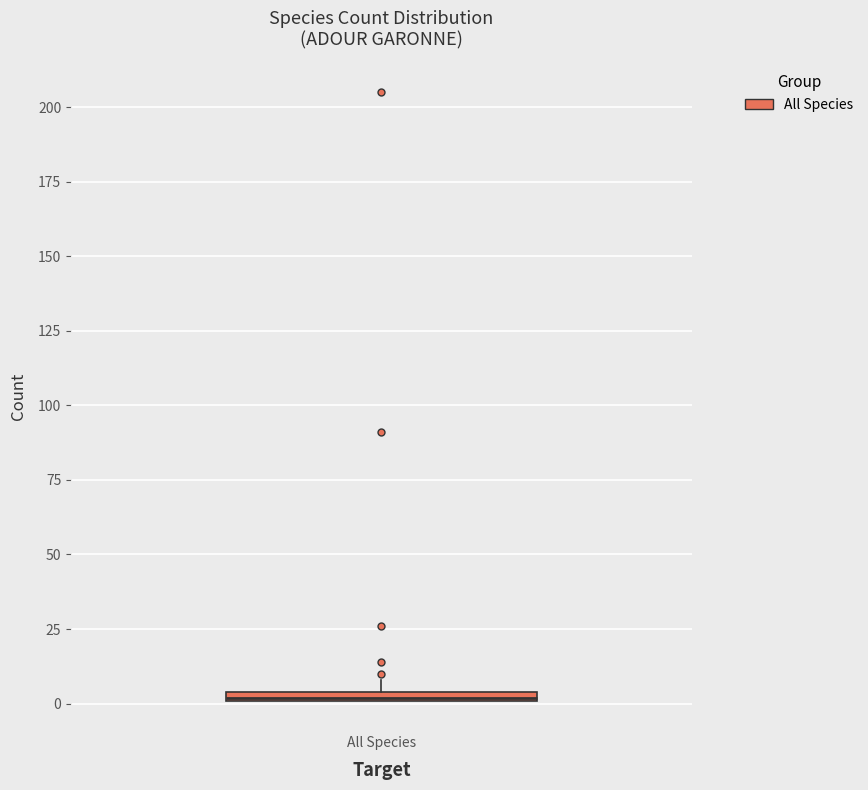

Where is the upper edge of the box for All Species on the y-axis? The values are not printed on the chart, so give them approximately, as read against the axis.

5